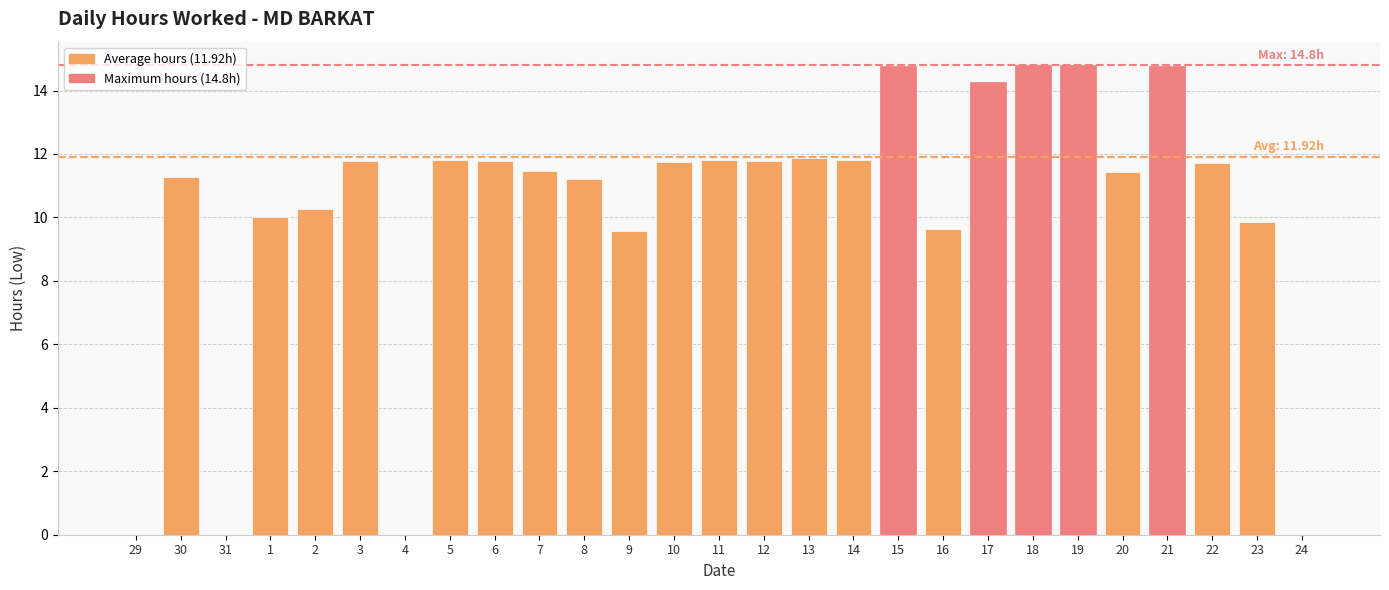

Count the number of categories in the chart.

27